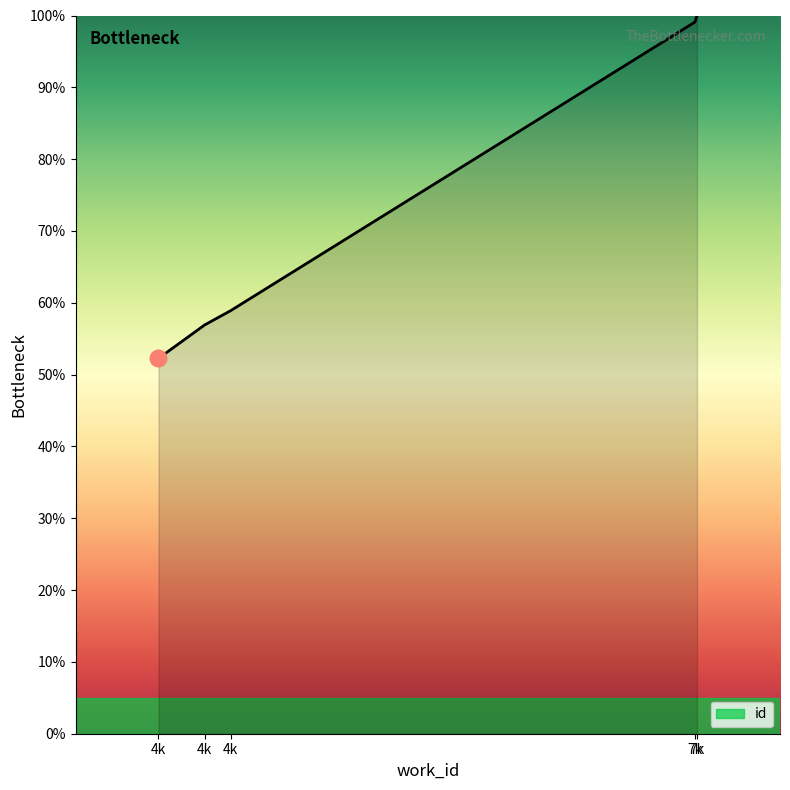

Rank the categories by value from lowest to highest.

4k, 4k, 4k, 7k, 7k